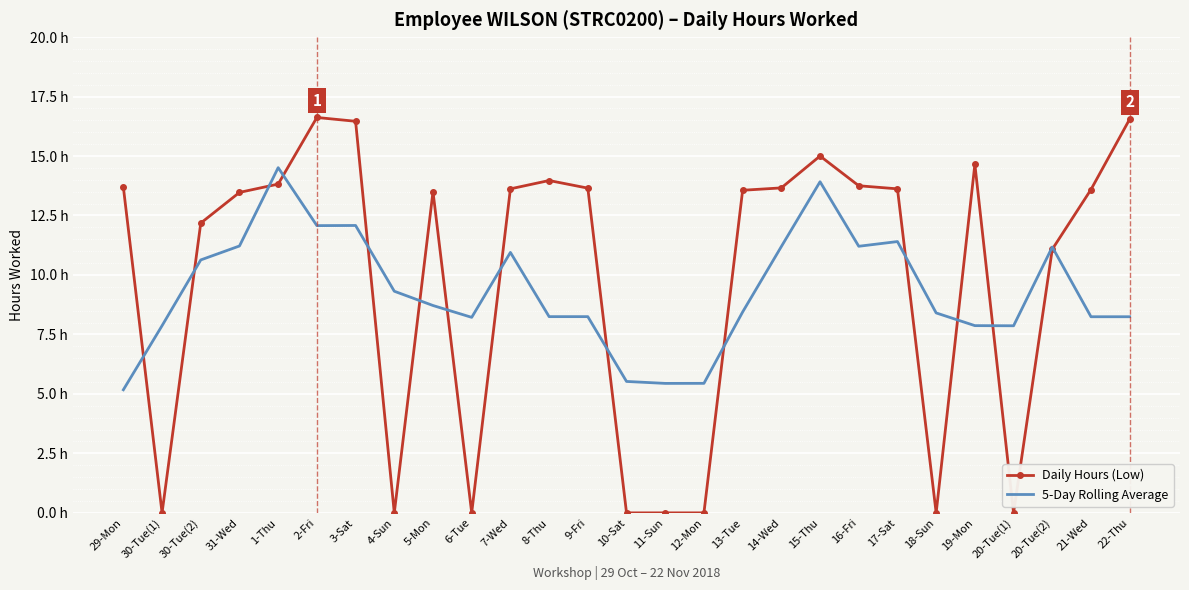

Which label corresponds to the largest value in the chart?

2-Fri